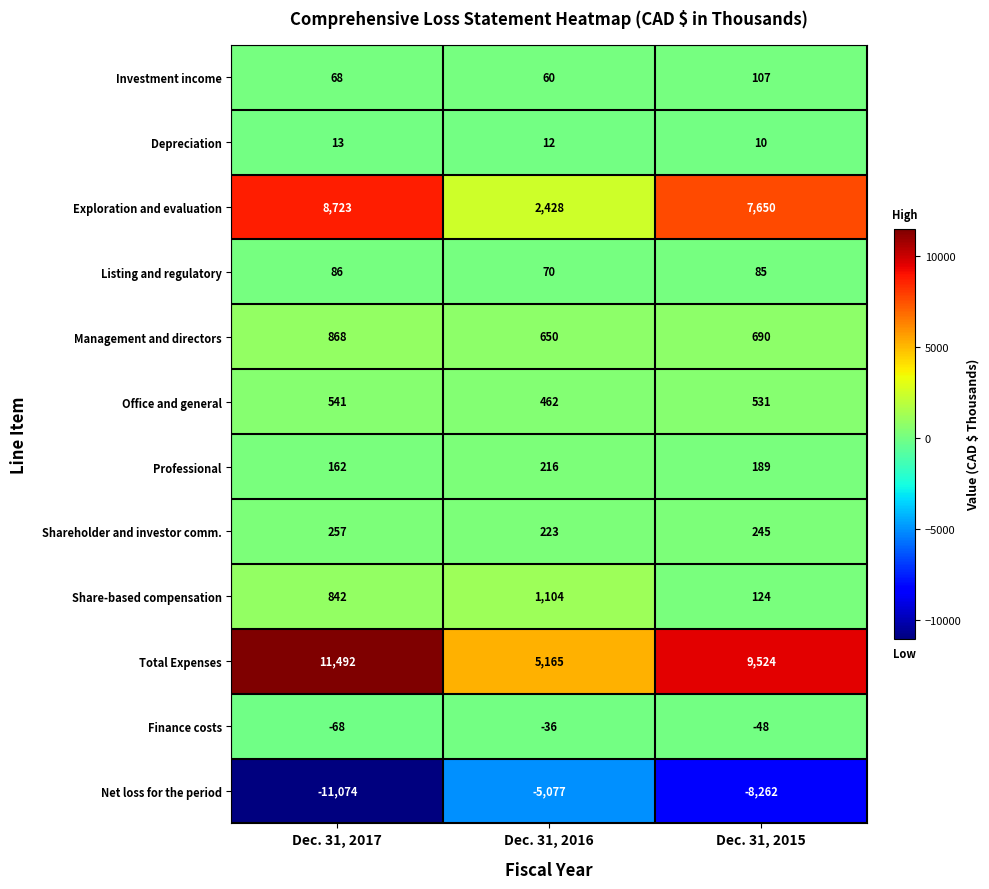

List the labels in order of Total Expenses value, largest first.

Dec. 31, 2017, Dec. 31, 2015, Dec. 31, 2016